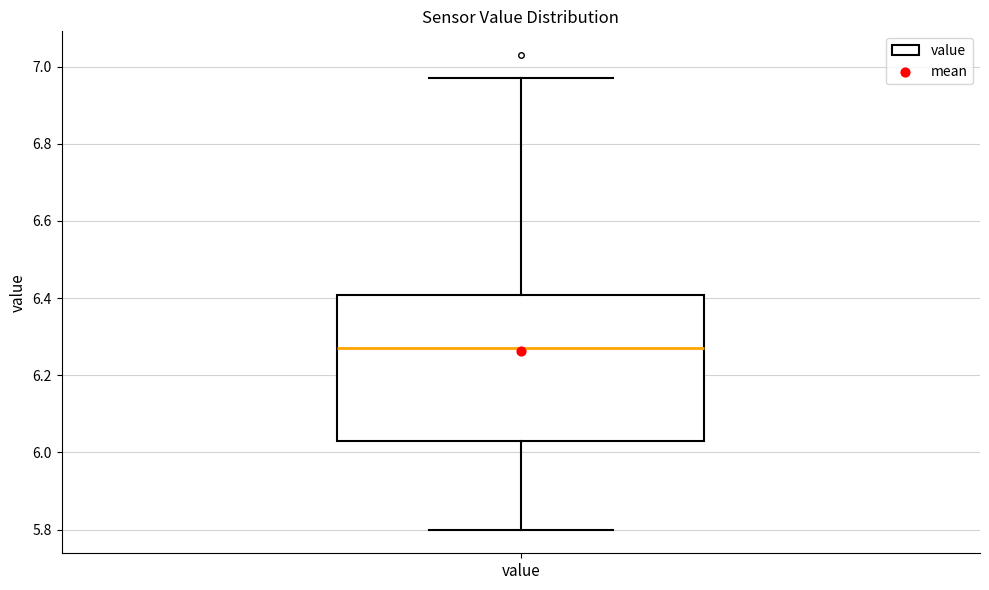

Where does the upper whisker of the box for value end on the y-axis? The values are not printed on the chart, so give them approximately, as read against the axis.

6.98